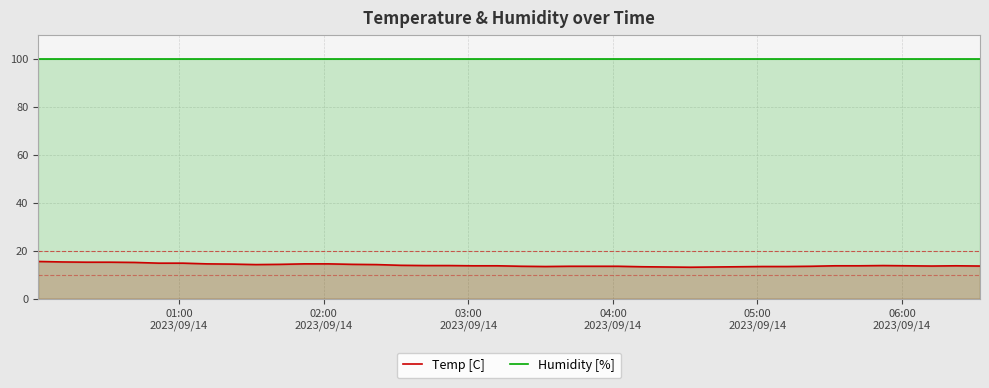

At how many categories does at least one series exceed 50?

40